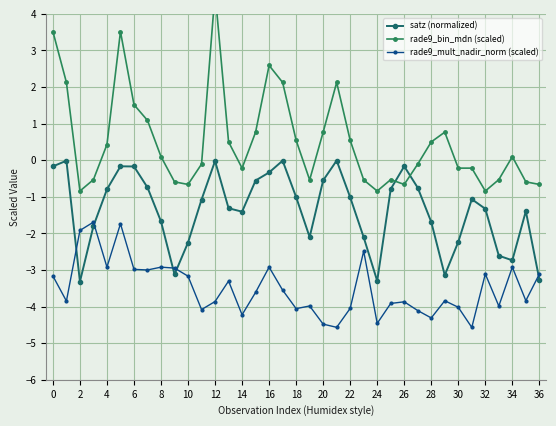

Rank the series by their maximum value, from lowest to highest.

rade9_mult_nadir_norm (scaled), satz (normalized), rade9_bin_mdn (scaled)